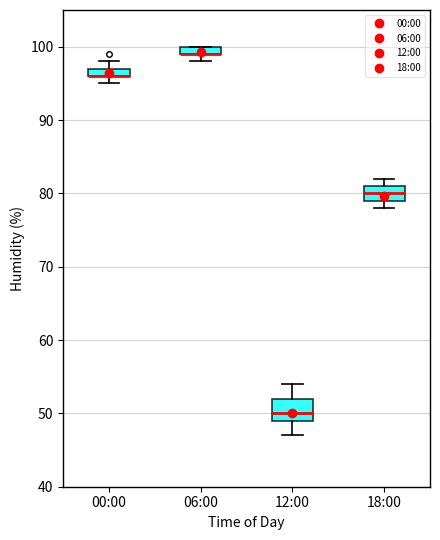

Where is the lower edge of the box for 06:00 on the y-axis? The values are not printed on the chart, so give them approximately, as read against the axis.

99